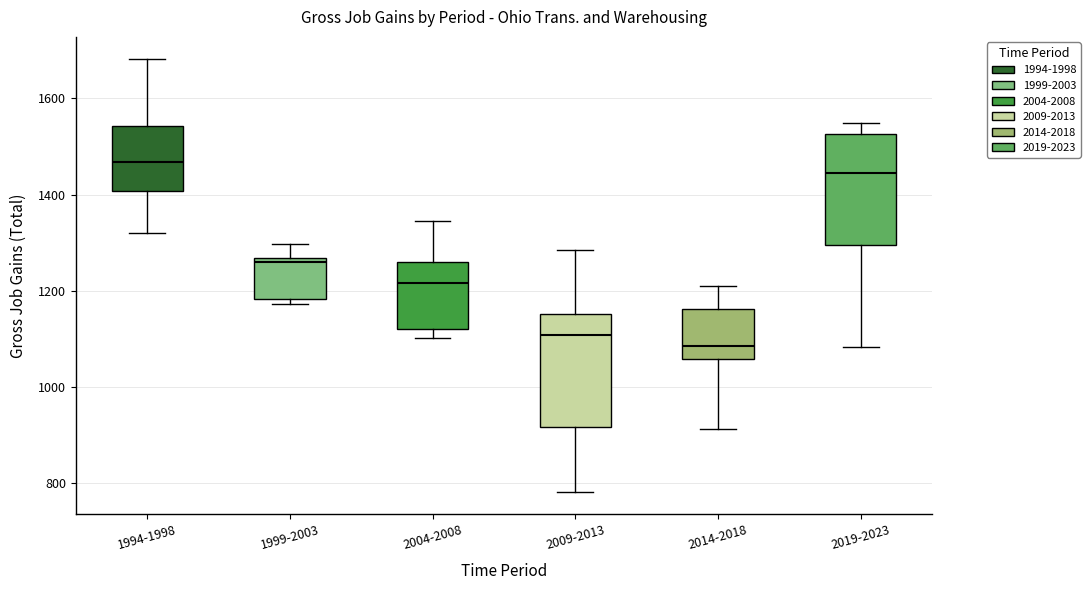

Which box has the highest median line?

1994-1998